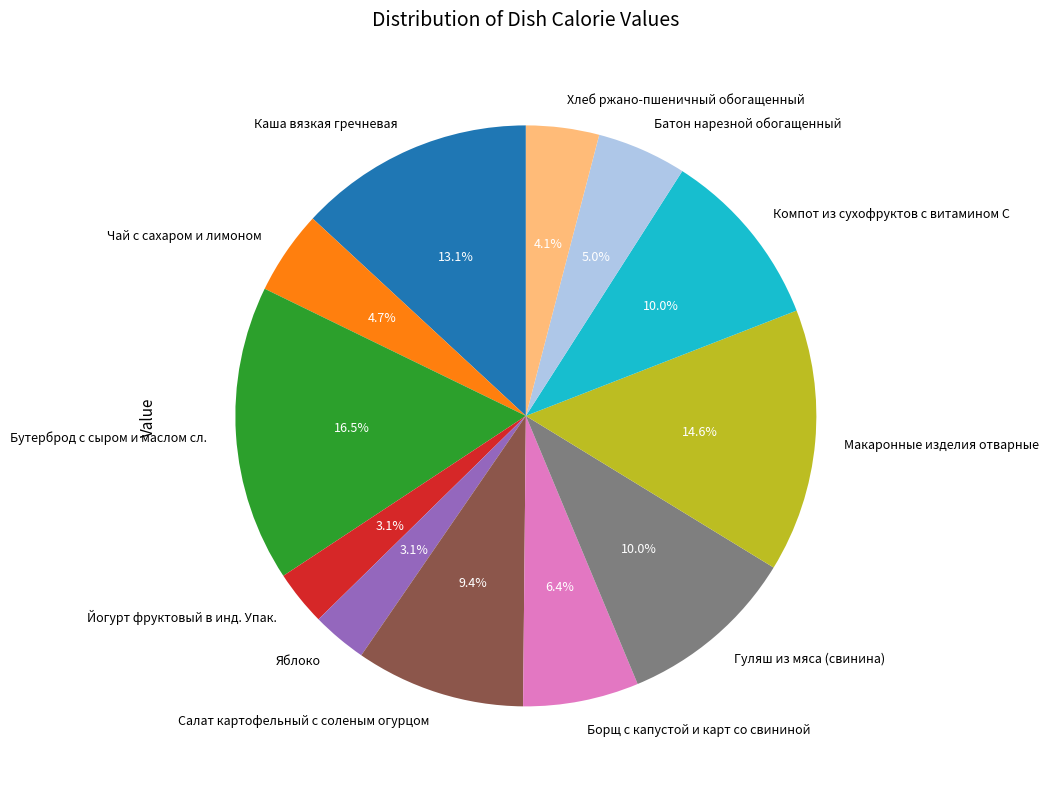

To the nearest percent, what is the difference between the largest and smallest slice percentages?

13%